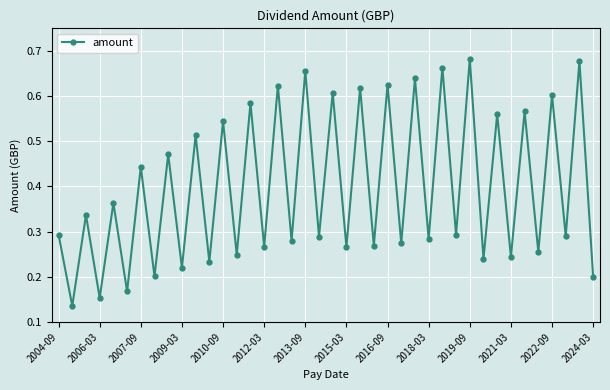

How many points are higher than both their immediate neighbors (excluding endpoints)?

19